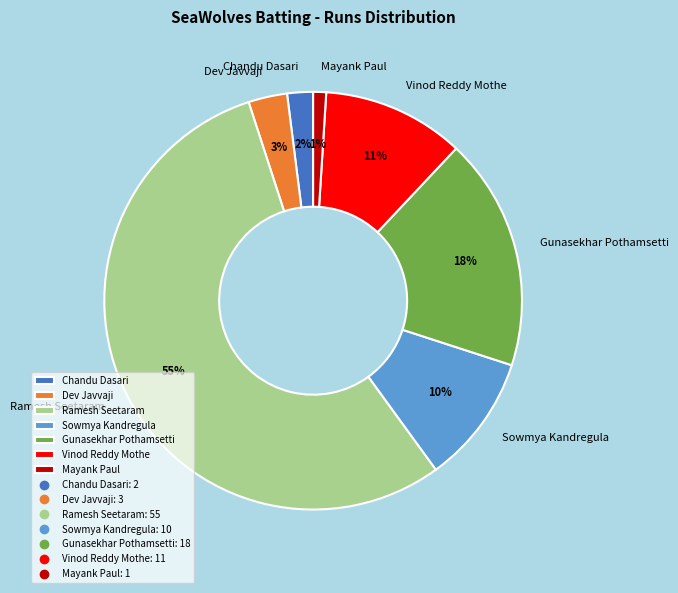

Count the number of slices in the pie.

7